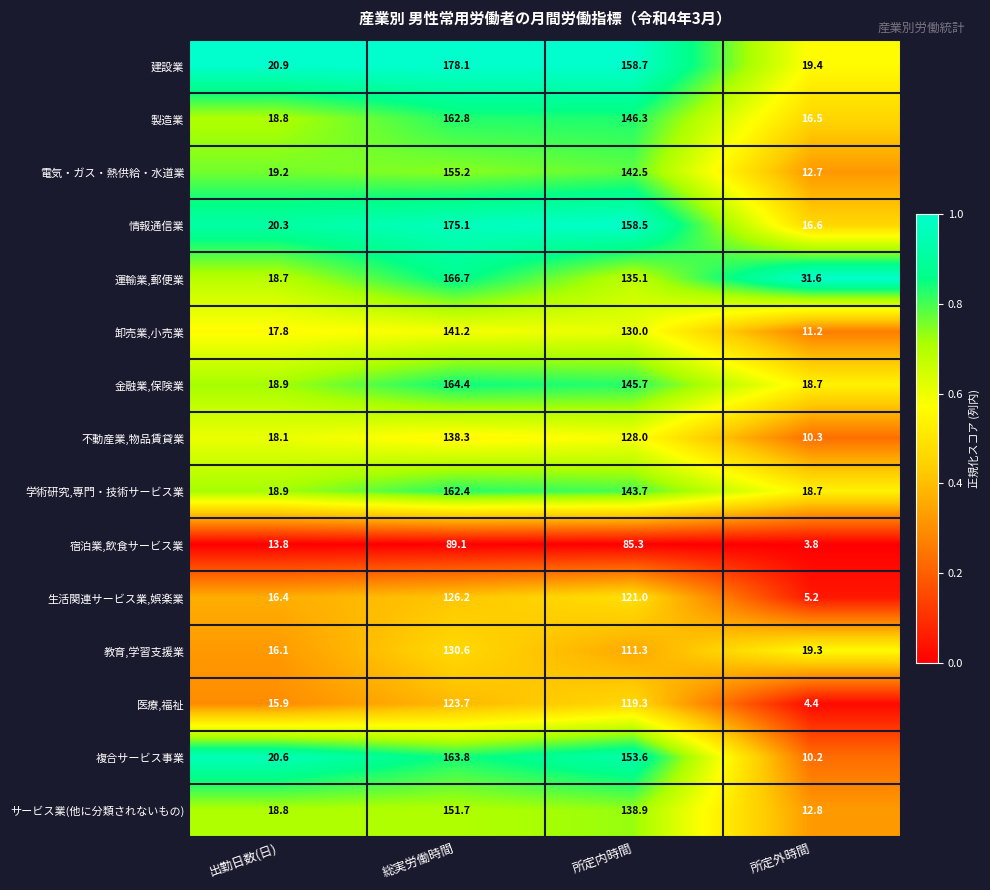

What is the sum of all 学術研究,専門・技術サービス業 values?

343.7